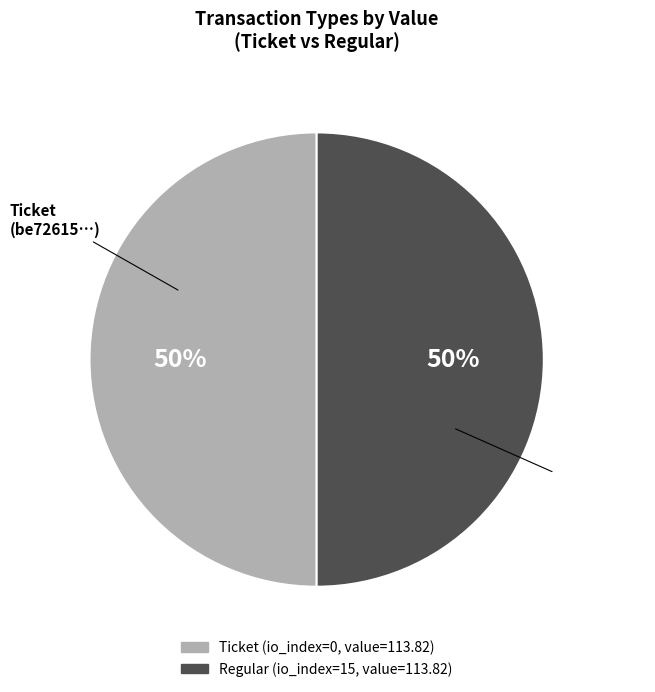

To the nearest percent, what portion does Regular represent?

50%